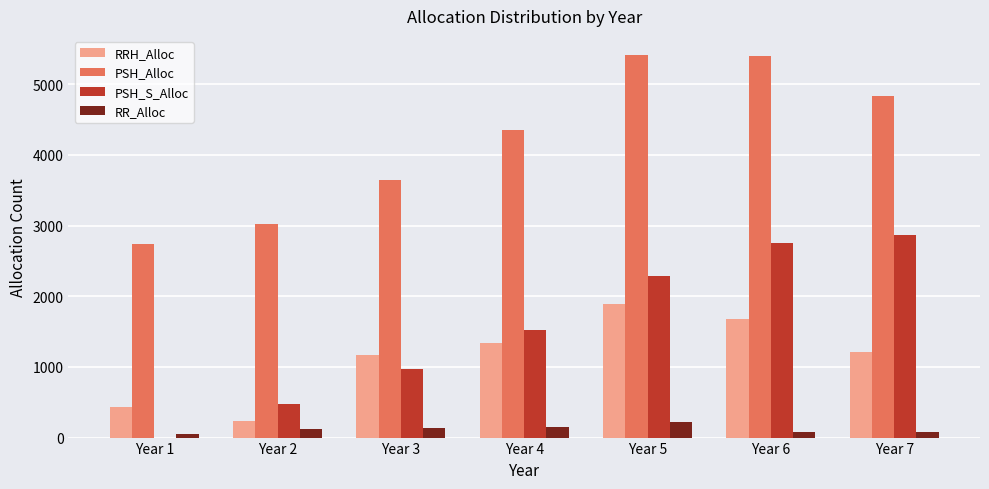

Is the value of RR_Alloc at Year 1 greater than the value of PSH_S_Alloc at Year 5?

No